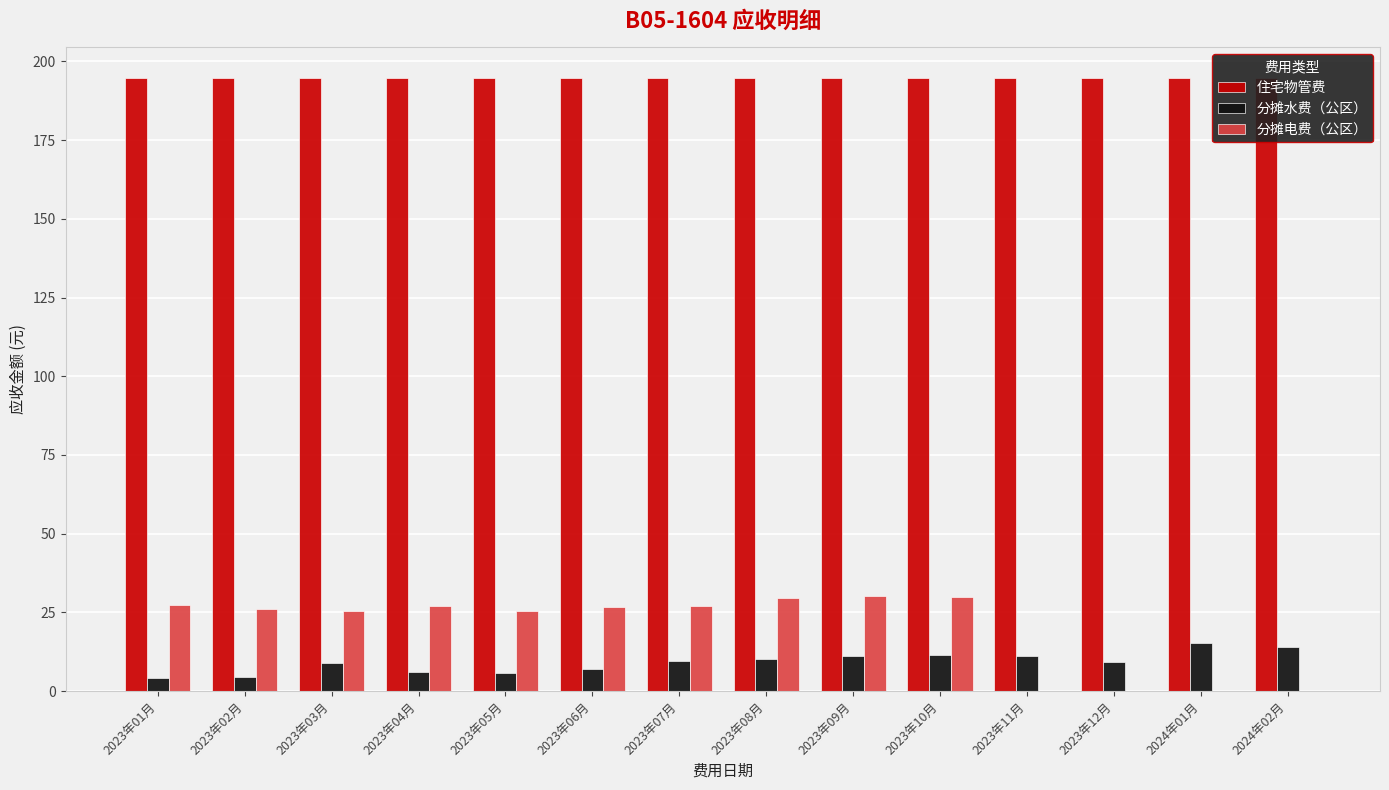

Are the bars horizontal?

No